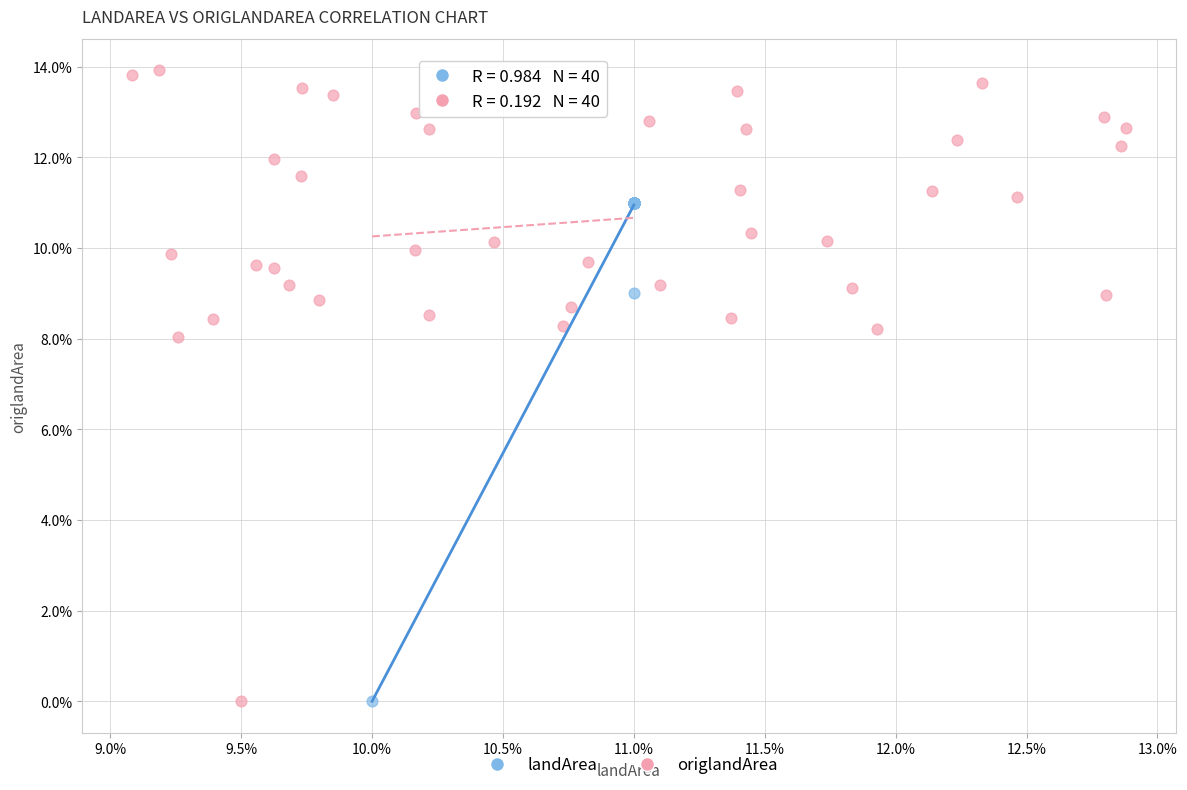

Which series has the widest spread of Y values?

origlandArea